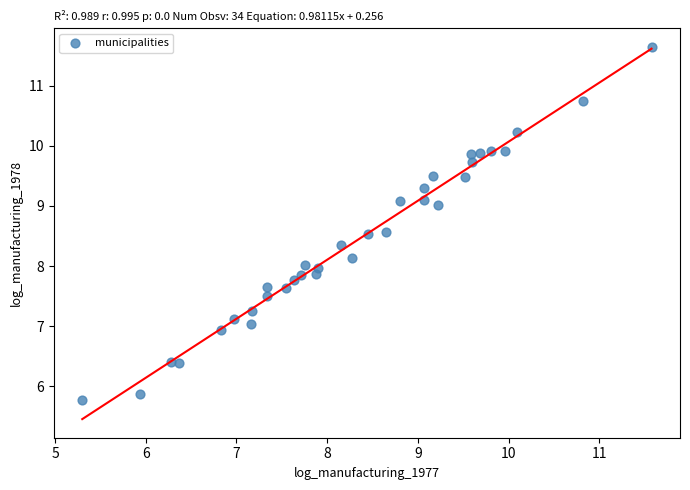

What is the range of Y values (max minus min)?

5.9